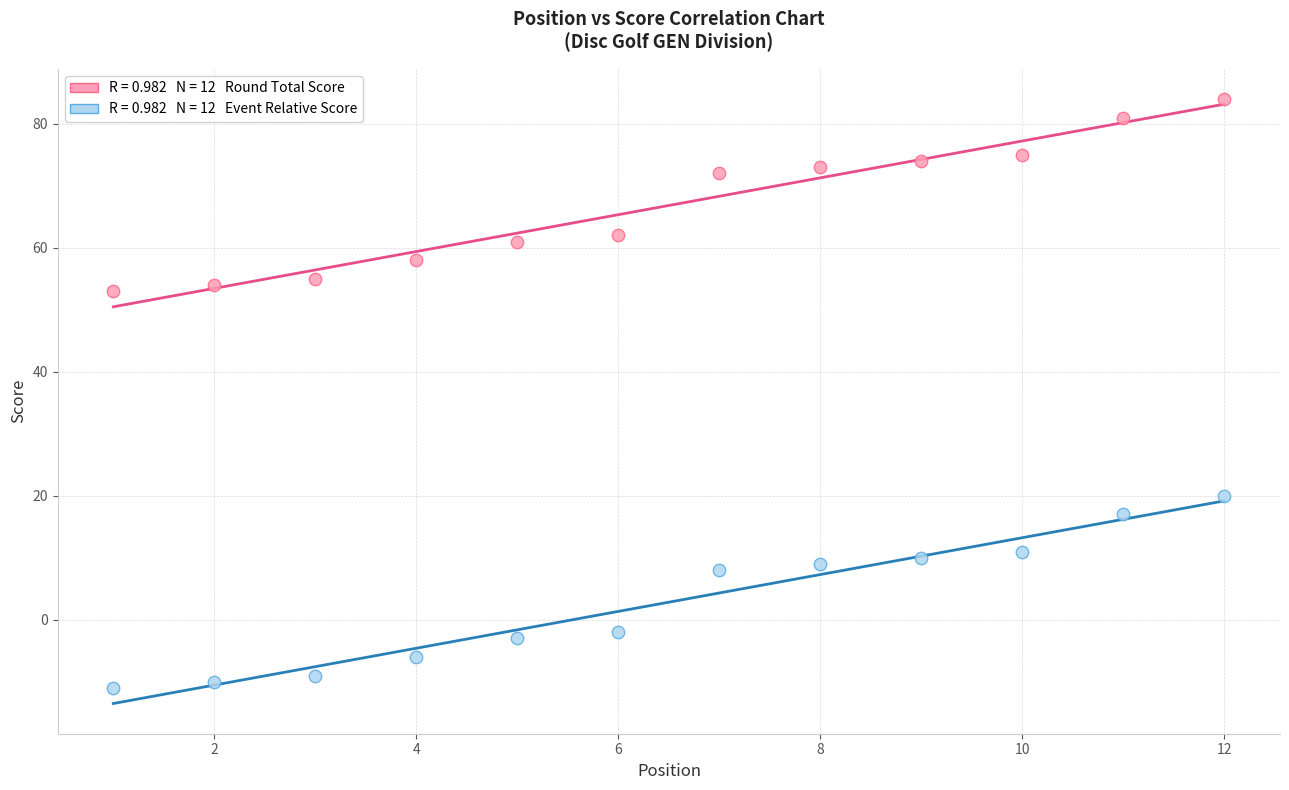

Across all data points, what is the range of X values (max minus min)?

11